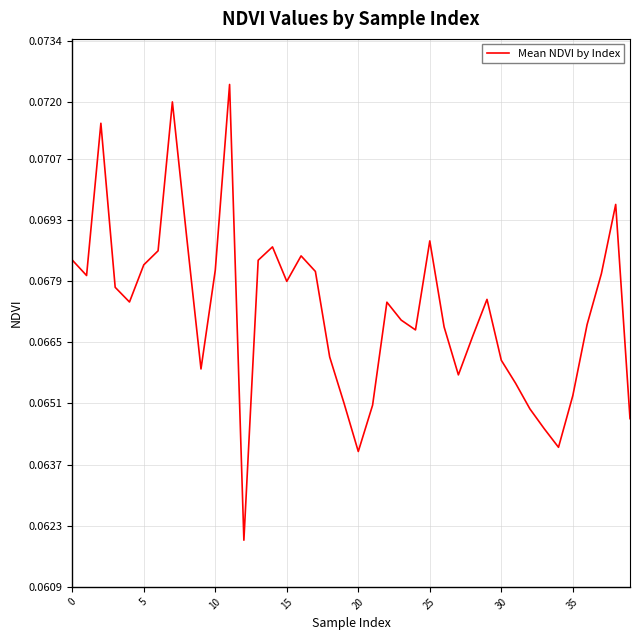

Reading right to left, transcribe all the data shown in this chart.

0.1	0.1	0.1	0.1	0.1	0.1	0.1	0.1	0.1	0.1	0.1	0.1	0.1	0.1	0.1	0.1	0.1	0.1	0.1	0.1	0.1	0.1	0.1	0.1	0.1	0.1	0.1	0.1	0.1	0.1	0.1	0.1	0.1	0.1	0.1	0.1	0.1	0.1	0.1	0.1